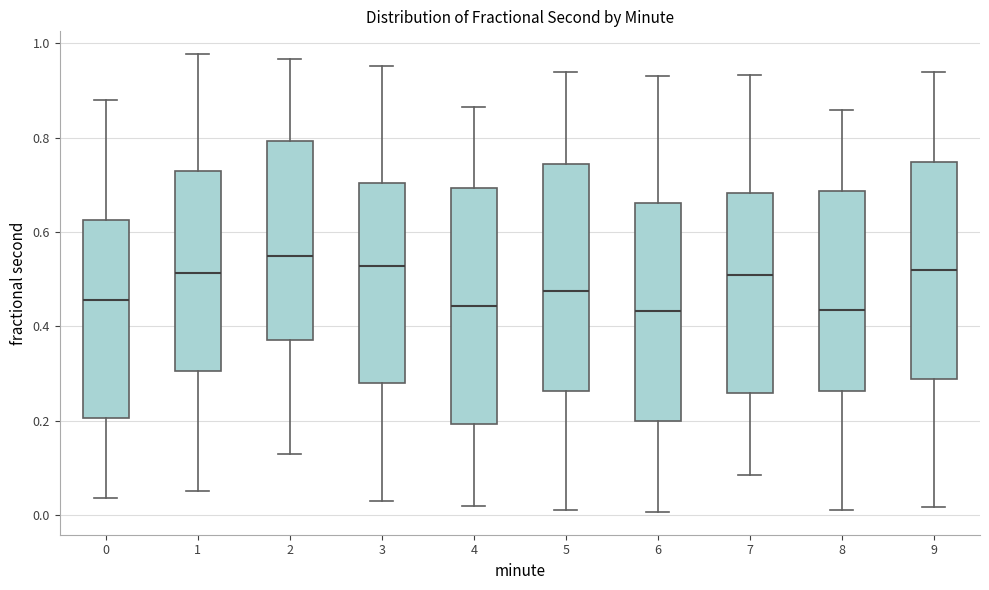

Reading left to right, transcribe this box plot: for each box, give where its median line is, the range the box spans, and where its two whiskers end, as read against the y-axis. The values are not printed on the chart, so give them approximately, as read against the axis.

0: median 0.46, box 0.20 to 0.62, whiskers 0.04 to 0.88
1: median 0.52, box 0.30 to 0.74, whiskers 0.06 to 0.98
2: median 0.54, box 0.38 to 0.80, whiskers 0.12 to 0.96
3: median 0.52, box 0.28 to 0.70, whiskers 0.02 to 0.96
4: median 0.44, box 0.20 to 0.70, whiskers 0.02 to 0.86
5: median 0.48, box 0.26 to 0.74, whiskers 0.02 to 0.94
6: median 0.44, box 0.20 to 0.66, whiskers 0.00 to 0.94
7: median 0.50, box 0.26 to 0.68, whiskers 0.08 to 0.94
8: median 0.44, box 0.26 to 0.68, whiskers 0.02 to 0.86
9: median 0.52, box 0.28 to 0.74, whiskers 0.02 to 0.94